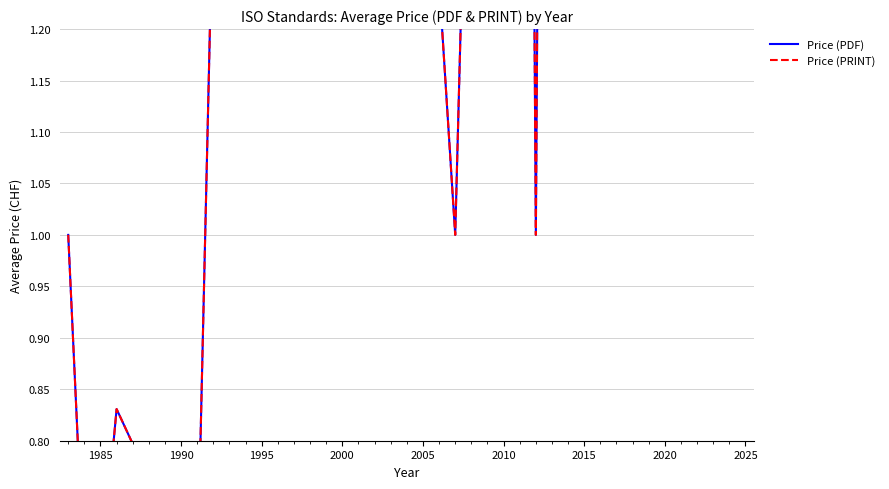

What is the difference between the Price (PDF) values at 1985 and 1995?

0.2